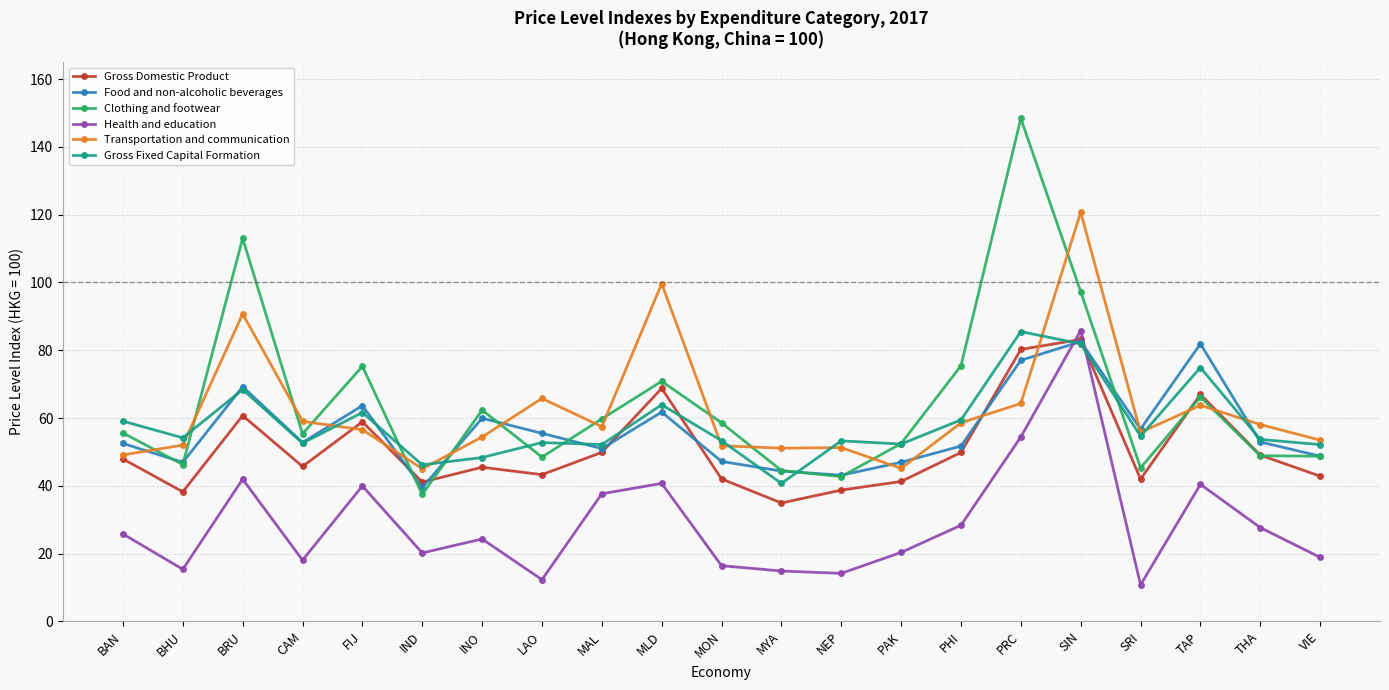

What are all the series names shown in the legend?

Gross Domestic Product, Food and non-alcoholic beverages, Clothing and footwear, Health and education, Transportation and communication, Gross Fixed Capital Formation